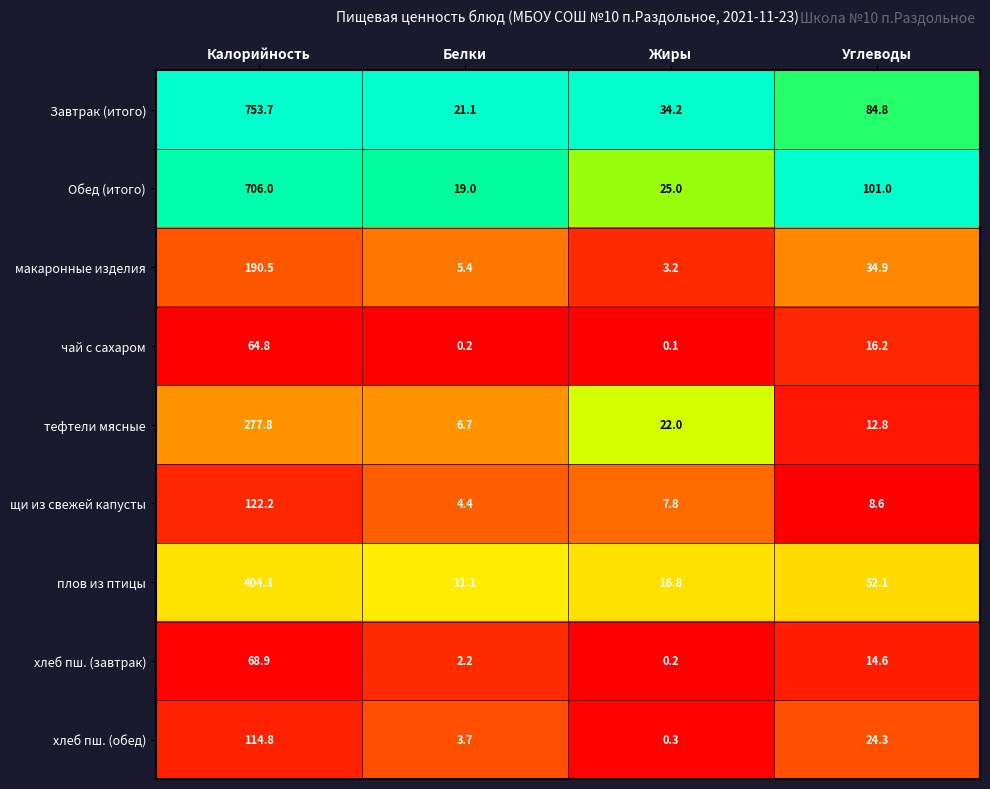

What is the sum of all Обед (итого) values?

851.0